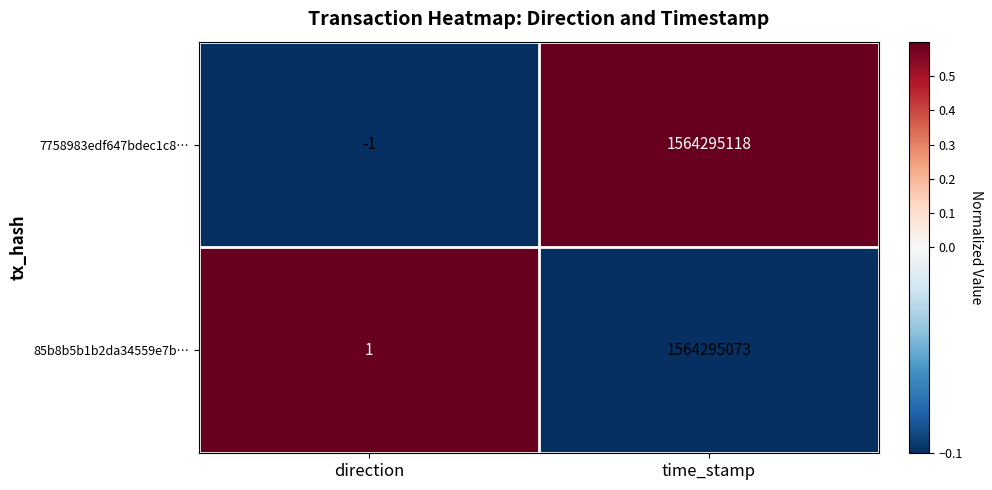

What is the sum of the 85b8b5b1b2da34559e7b… values at direction and time_stamp?

1564295074